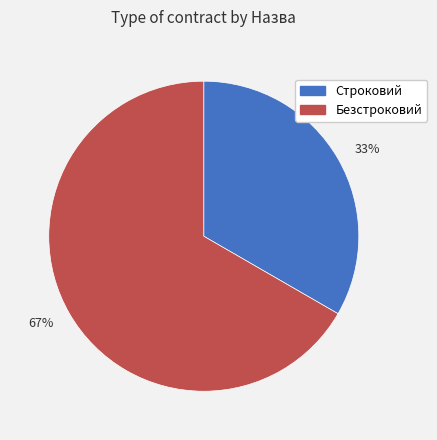

Does Строковий account for over 50% of the chart?

No